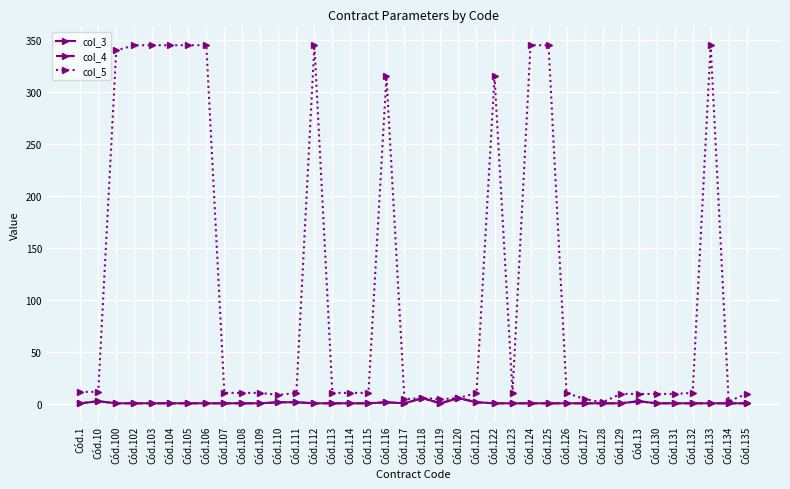

List the labels in order of col_5 value, largest first.

Cód.102, Cód.103, Cód.104, Cód.105, Cód.106, Cód.112, Cód.124, Cód.125, Cód.133, Cód.100, Cód.116, Cód.122, Cód.1, Cód.10, Cód.107, Cód.108, Cód.109, Cód.111, Cód.113, Cód.114, Cód.115, Cód.121, Cód.123, Cód.126, Cód.132, Cód.129, Cód.13, Cód.130, Cód.131, Cód.135, Cód.110, Cód.118, Cód.120, Cód.117, Cód.119, Cód.127, Cód.134, Cód.128